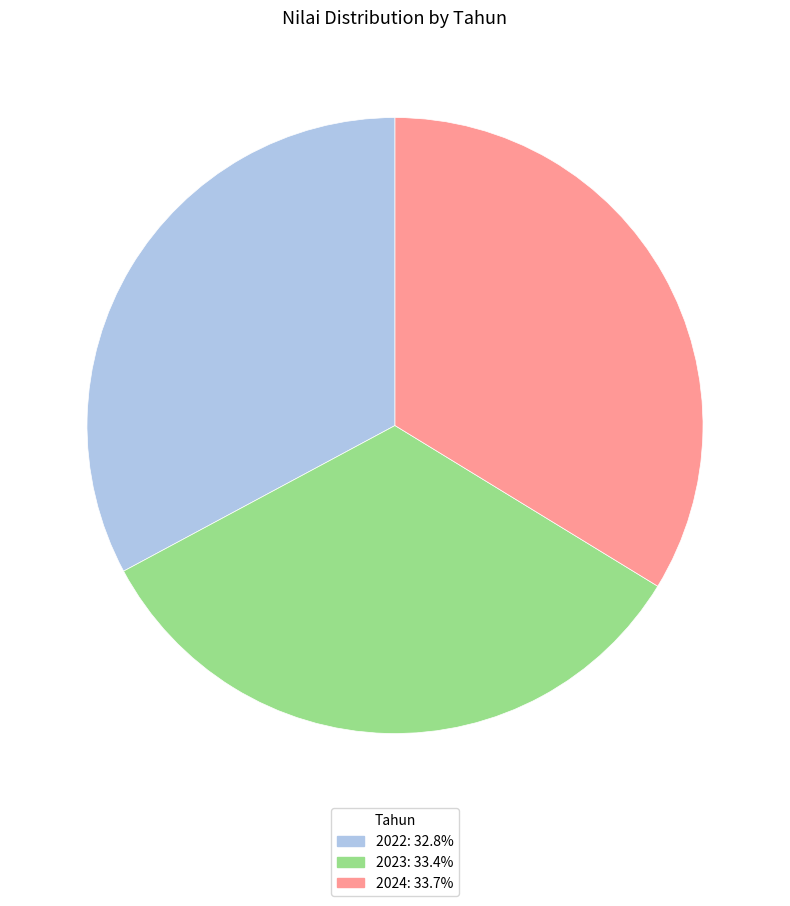

Do 2024: 33.7% and 2023: 33.4% together represent more than half of the pie?

Yes